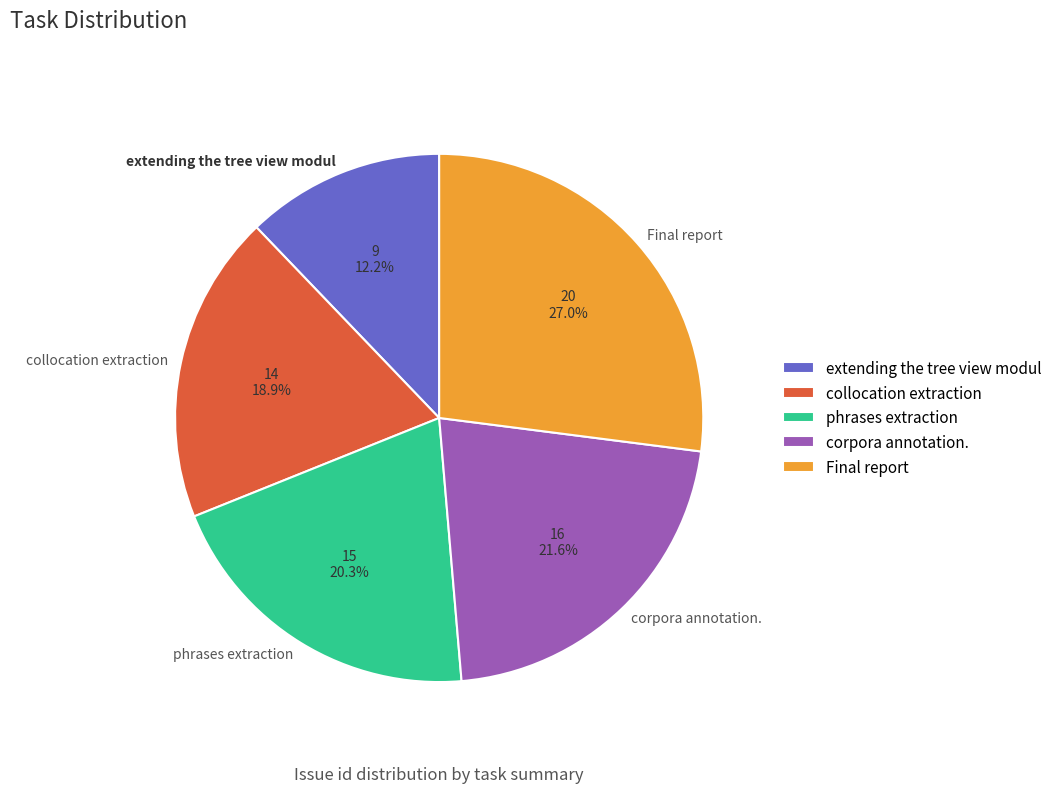

To the nearest percent, what percentage of the pie is Final report?

27%